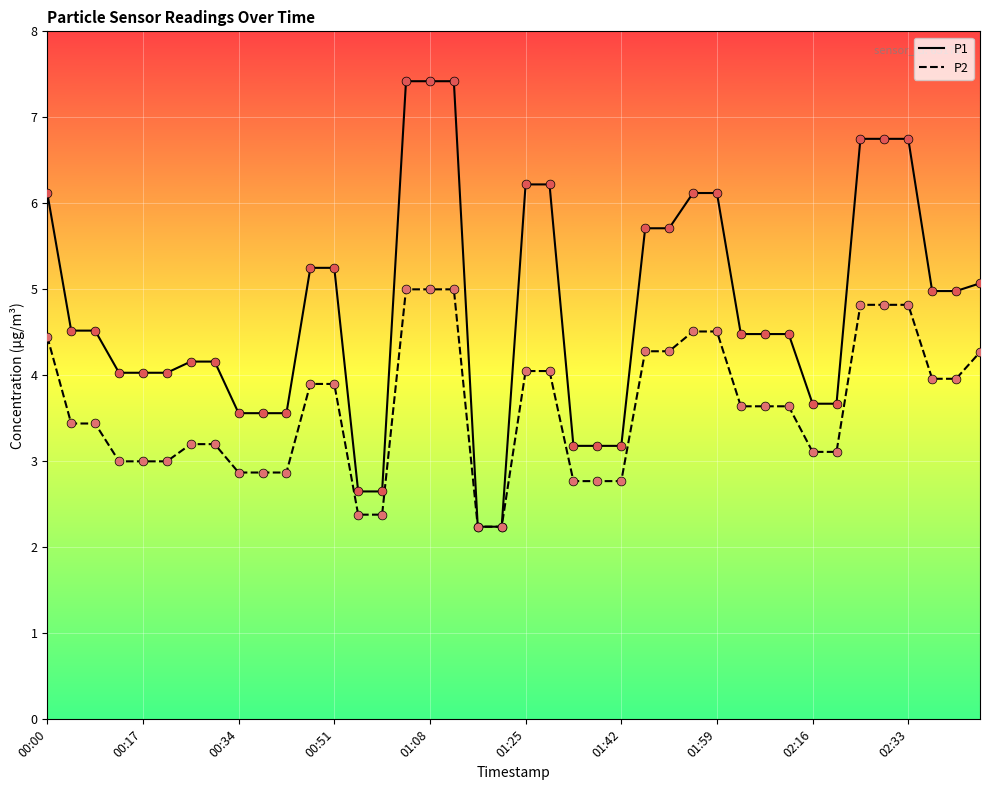

Which series has the widest spread of values?

P1